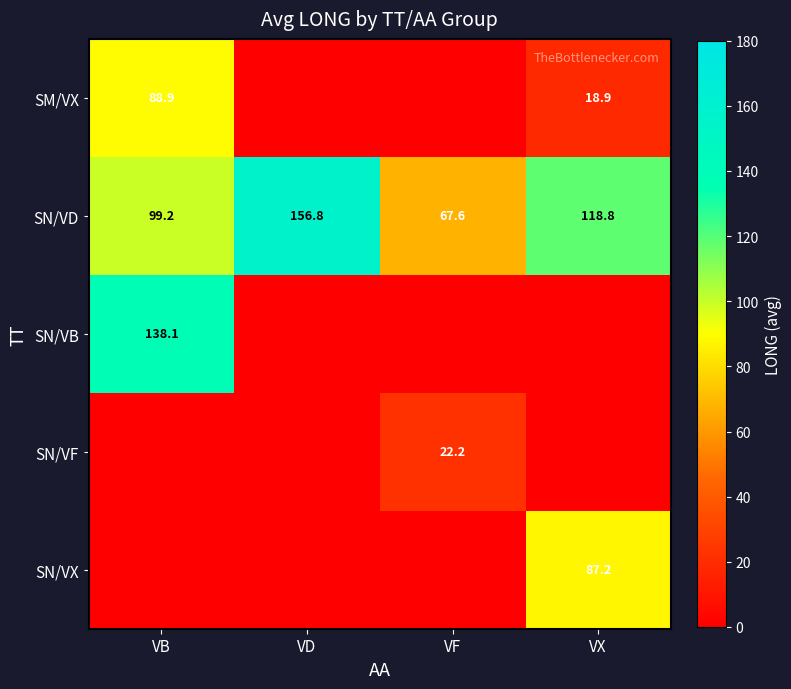

What is the total value across all series at VF?

89.8